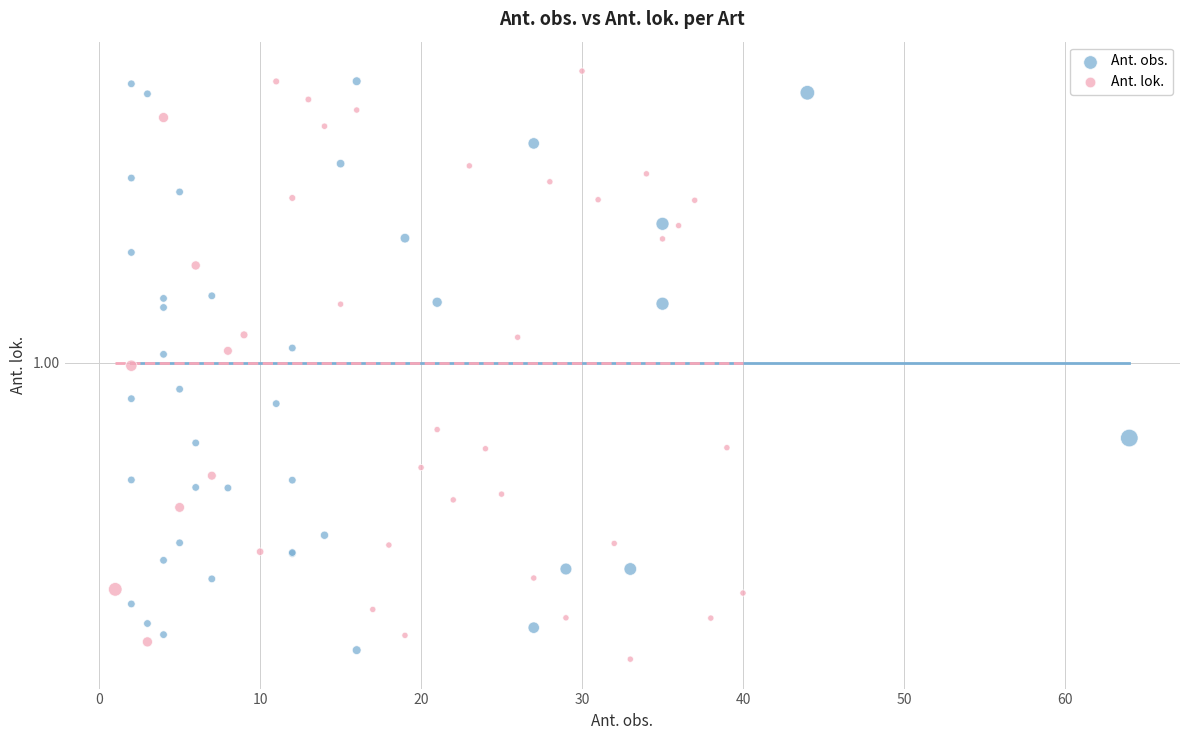

What are all the series names shown in the legend?

Ant. obs., Ant. lok.